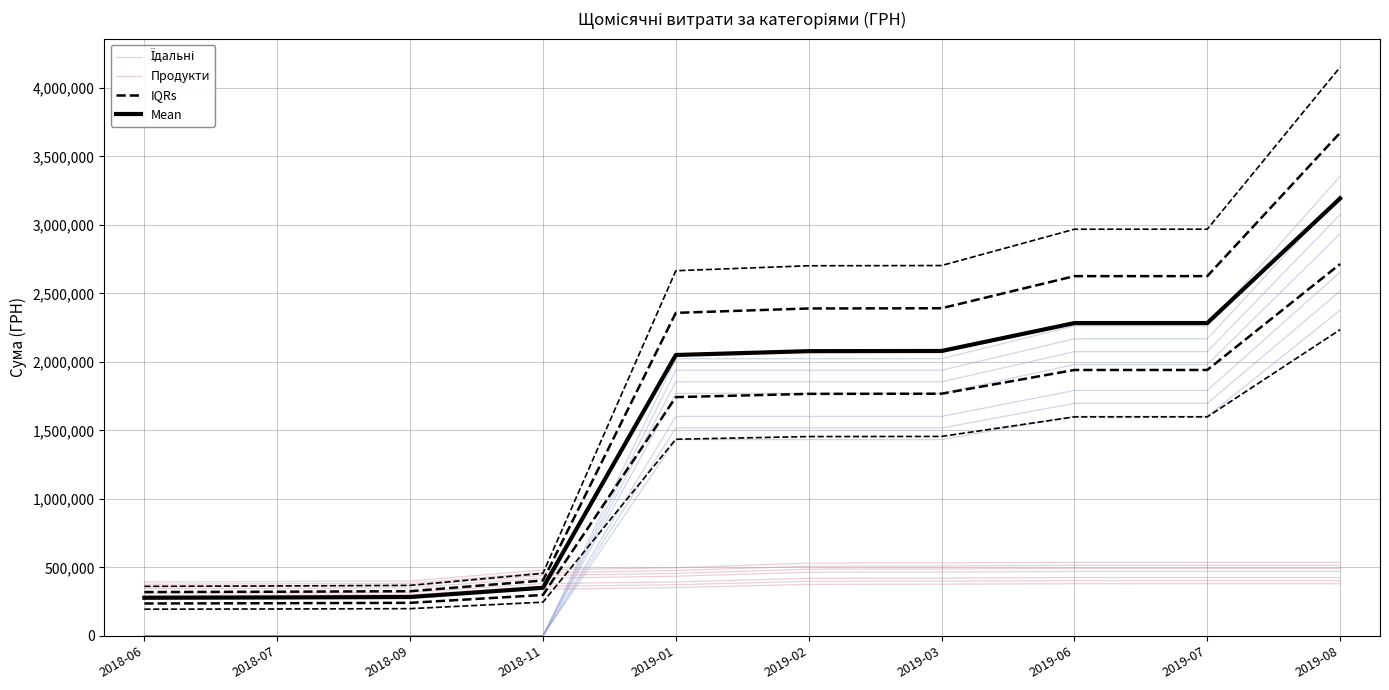

Is this an area chart (filled region under the line)?

No